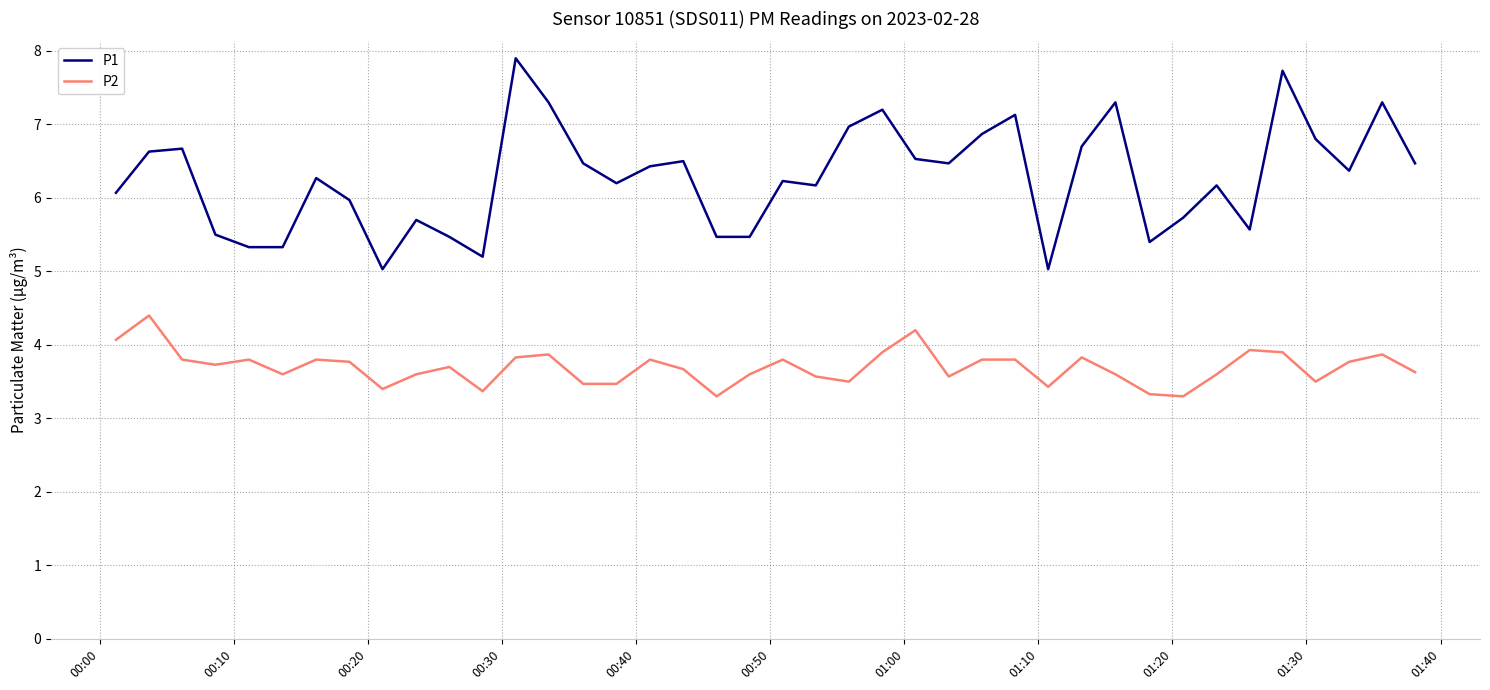

List the series in order of their overall mean, lowest first.

P2, P1